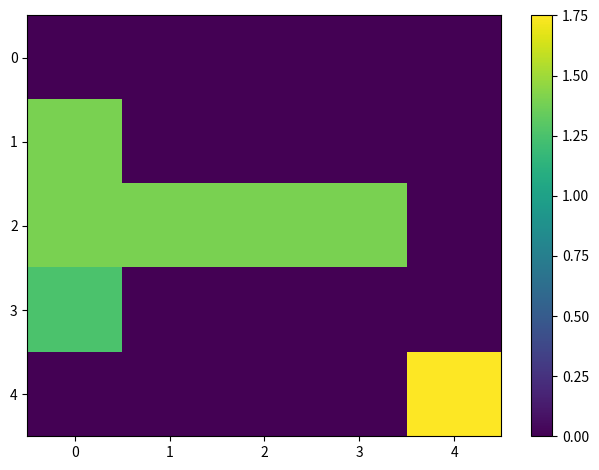

Which series has the largest range (max minus min)?

4